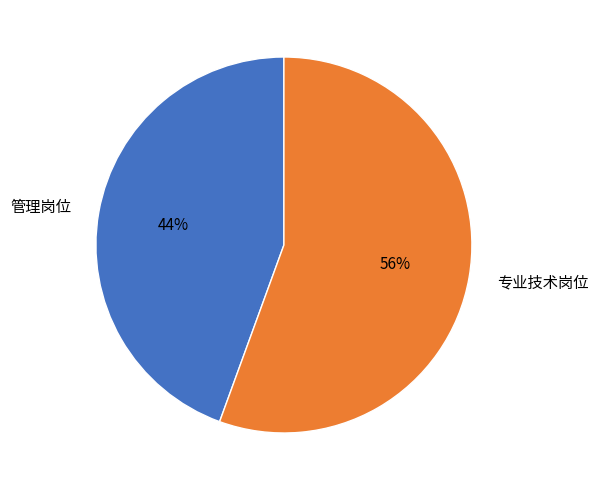

Which has a higher value, 管理岗位 or 专业技术岗位?

专业技术岗位